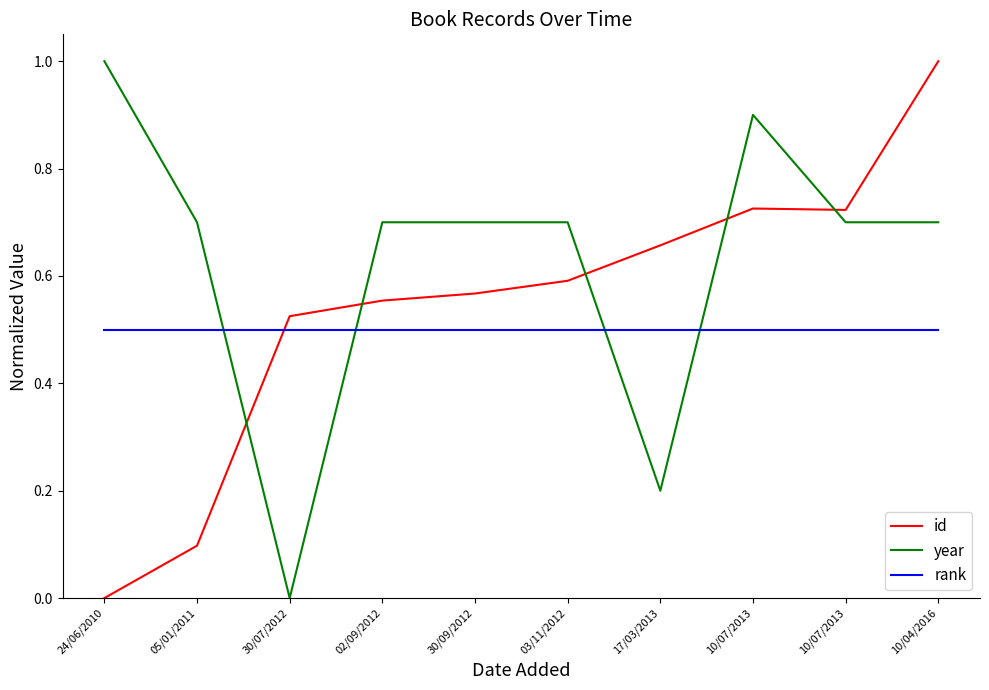

Is this an area chart (filled region under the line)?

No